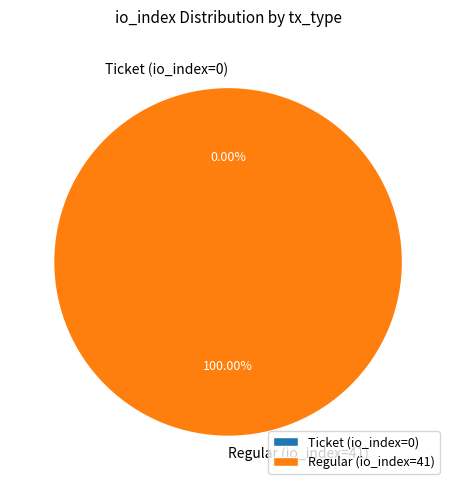

To the nearest percent, what is the difference between the Regular (io_index=41) and Ticket (io_index=0) slice percentages?

100%